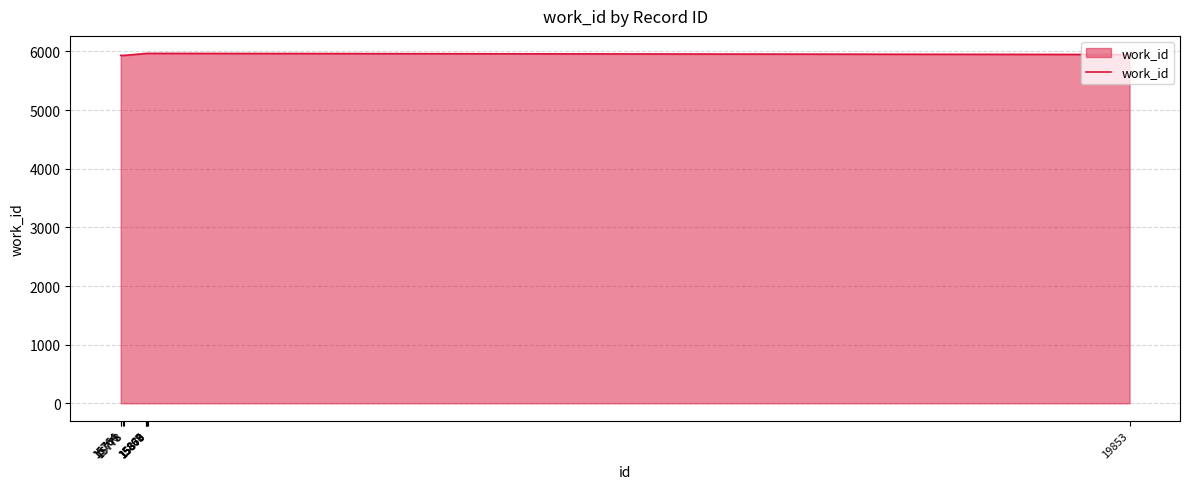

How many lines are shown in the chart?

1